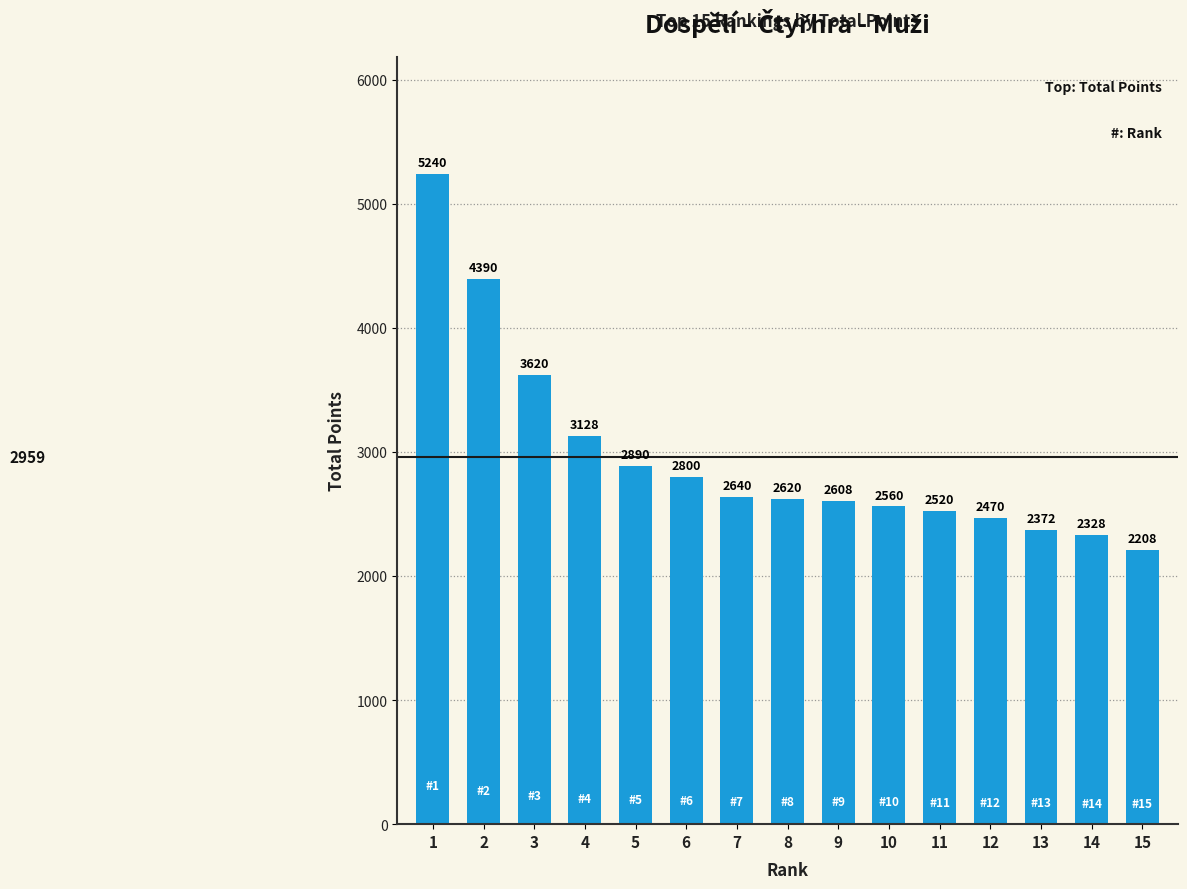

Reading right to left, list all the values displayed in this chart.

2208	2328	2372	2470	2520	2560	2608	2620	2640	2800	2890	3128	3620	4390	5240